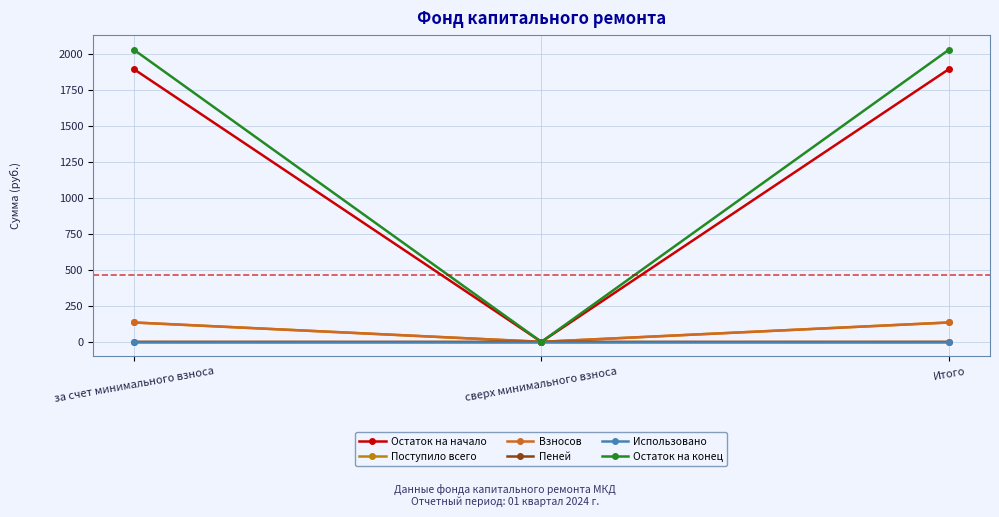

What is the difference between the Поступило всего values at за счет минимального взноса and сверх минимального взноса?

134.5